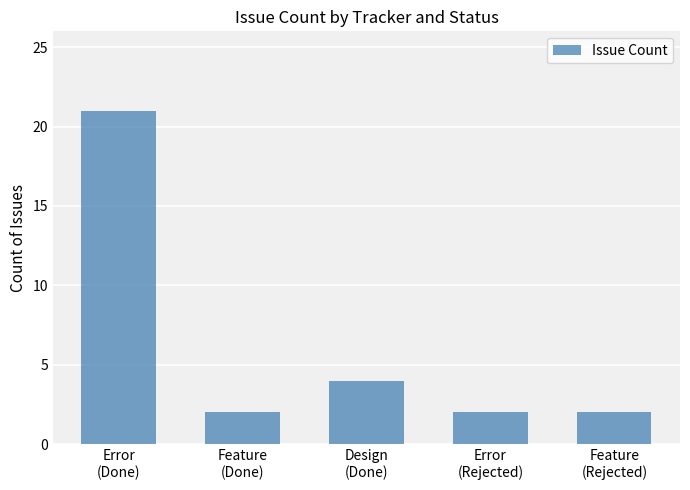

The chart shows a value of 4 at Design
(Done). True or false?

True